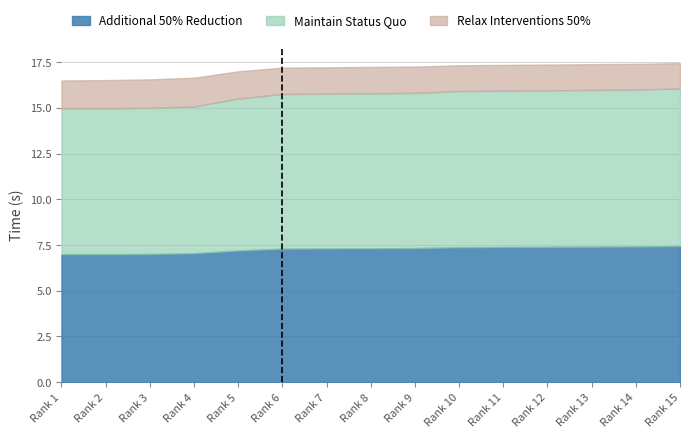

Does the chart have visible grid lines?

Yes